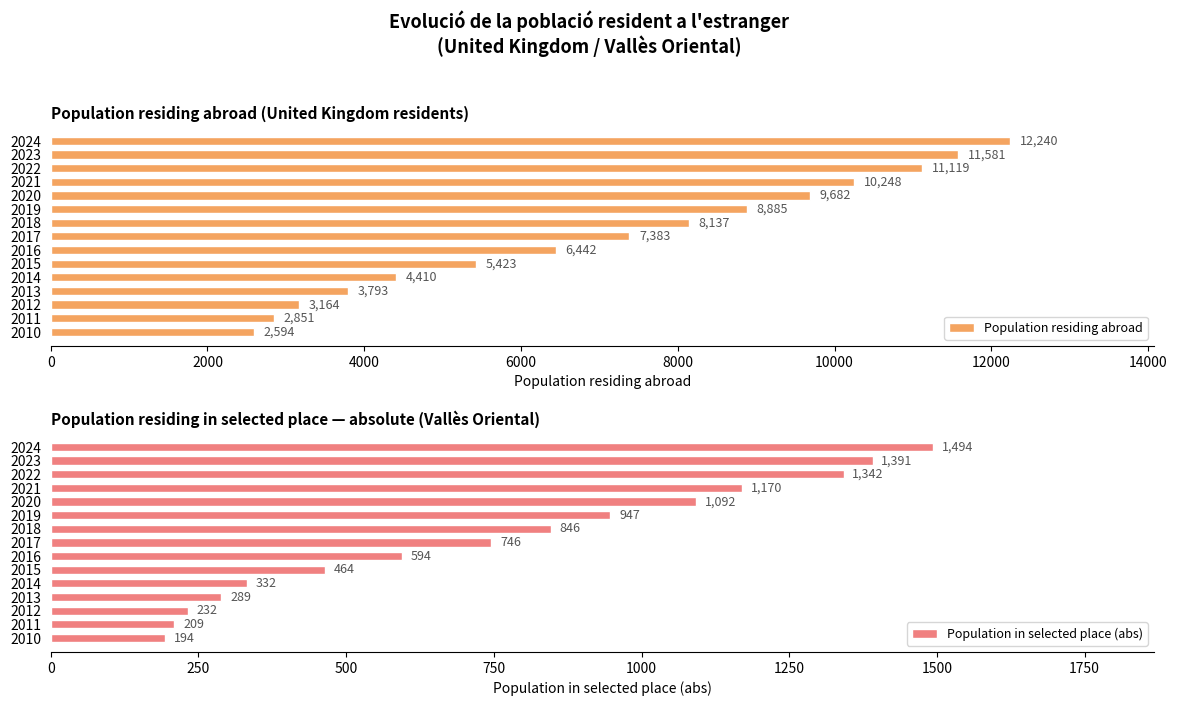

List the labels in order of Population residing abroad value, smallest first.

2010, 2011, 2012, 2013, 2014, 2015, 2016, 2017, 2018, 2019, 2020, 2021, 2022, 2023, 2024